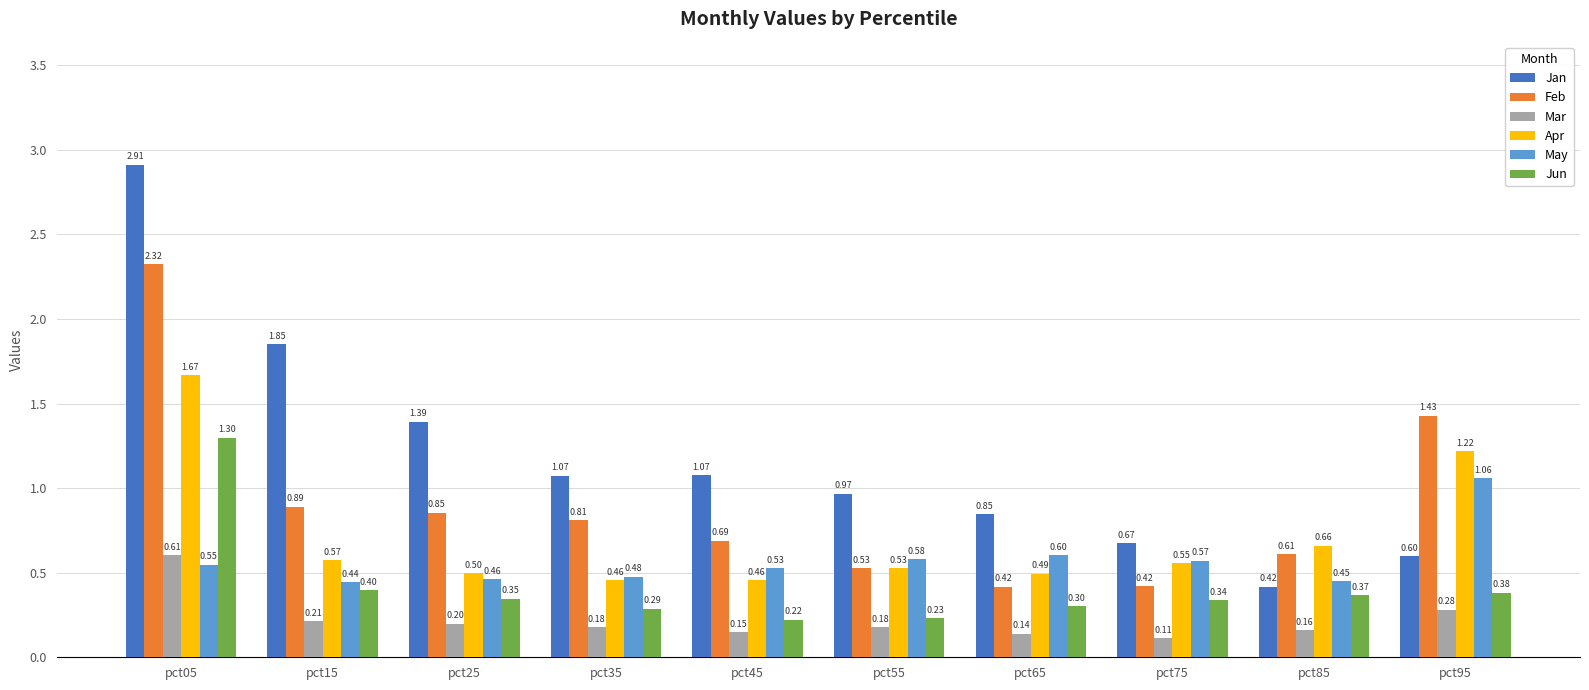

Rank the series at pct35 from lowest to highest value.

Mar, Jun, Apr, May, Feb, Jan